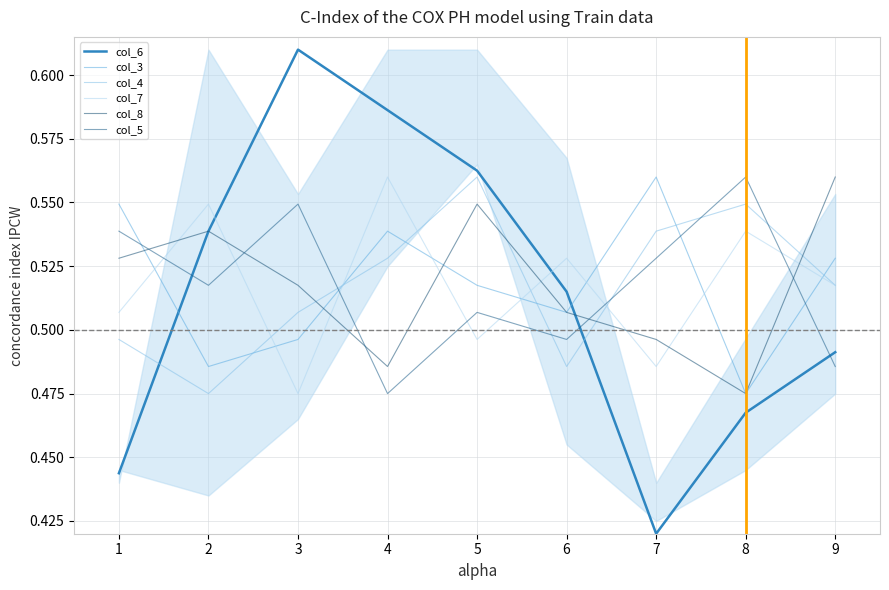

What is the difference between the maximum and second lowest values in the col_3 series?

0.1